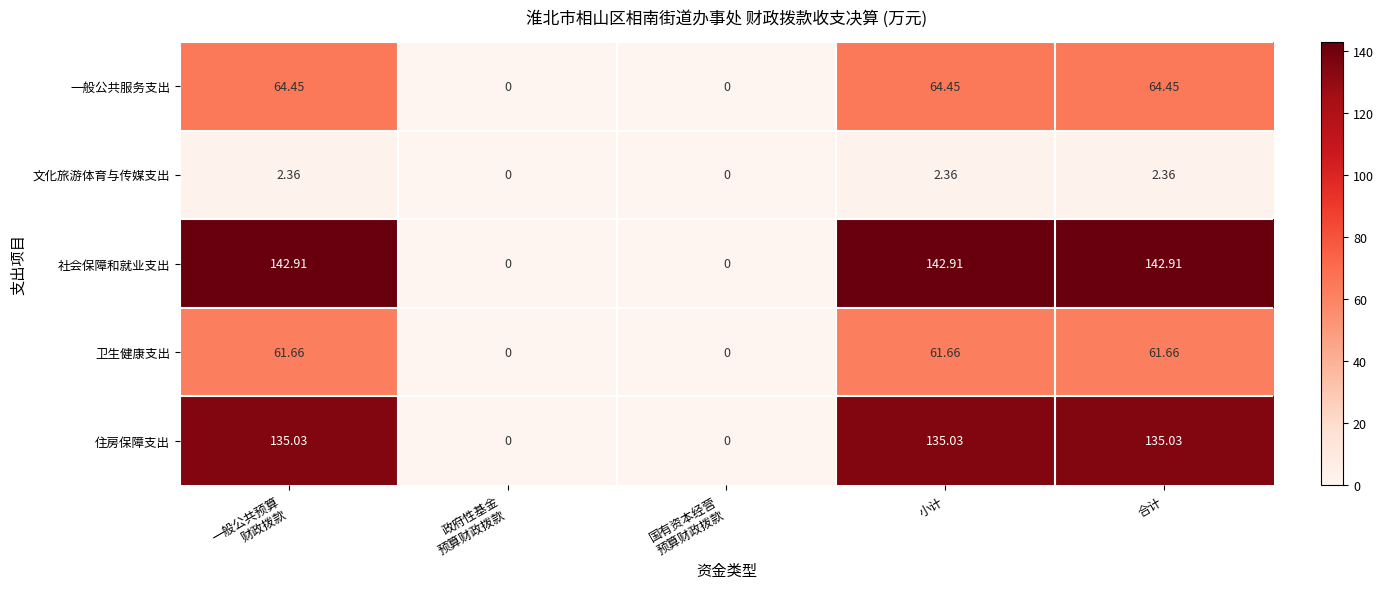

Which series has the largest total across all categories?

社会保障和就业支出